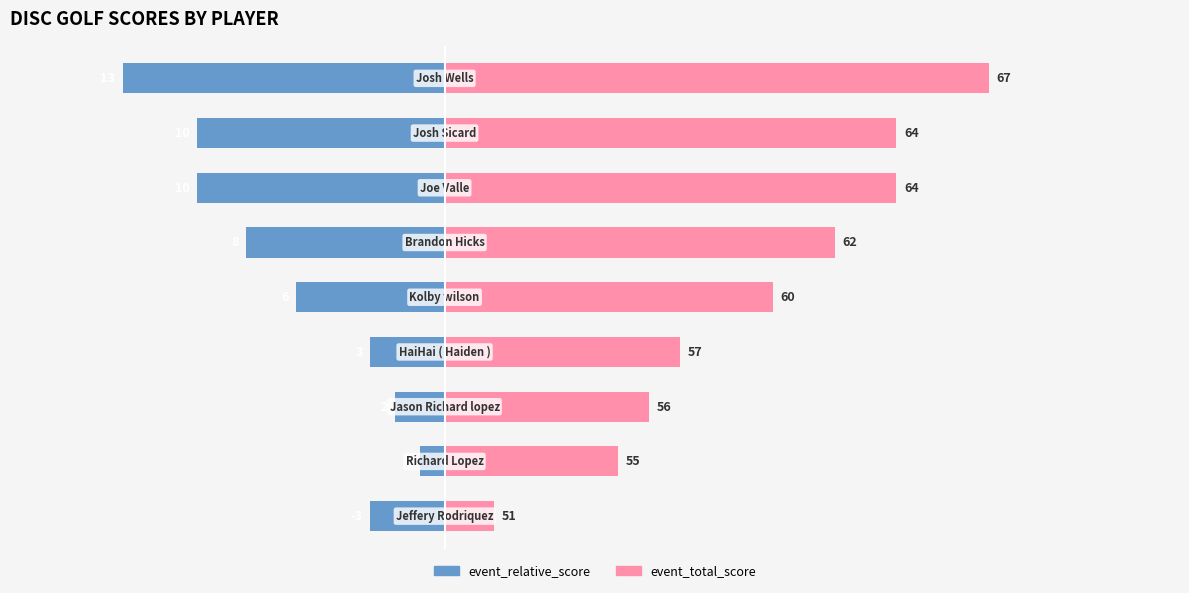

Does the chart contain any negative values?

Yes